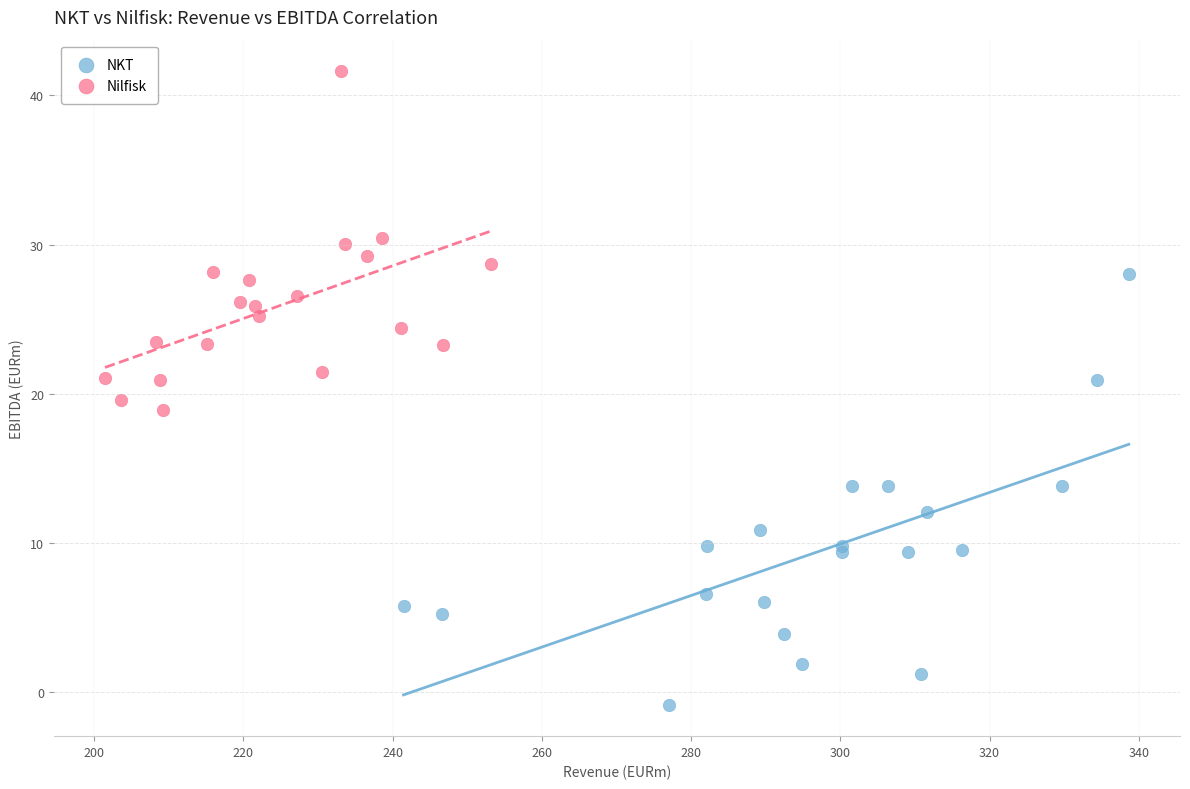

Which series reaches the maximum Y coordinate?

Nilfisk